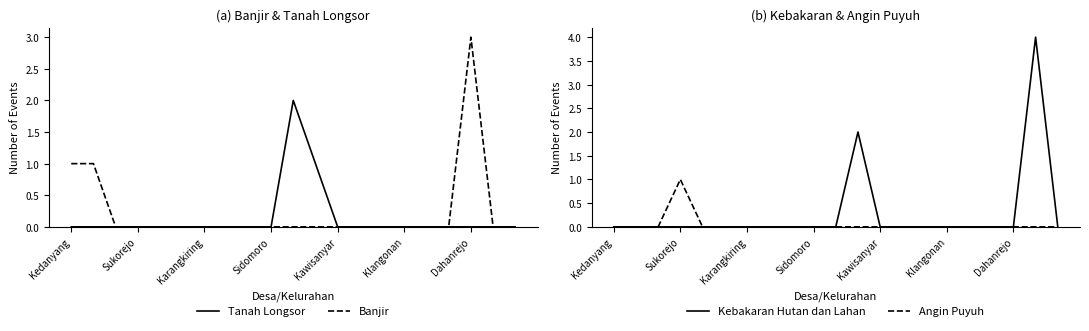

True or false: Banjir has more than 1 interior local peaks.

False